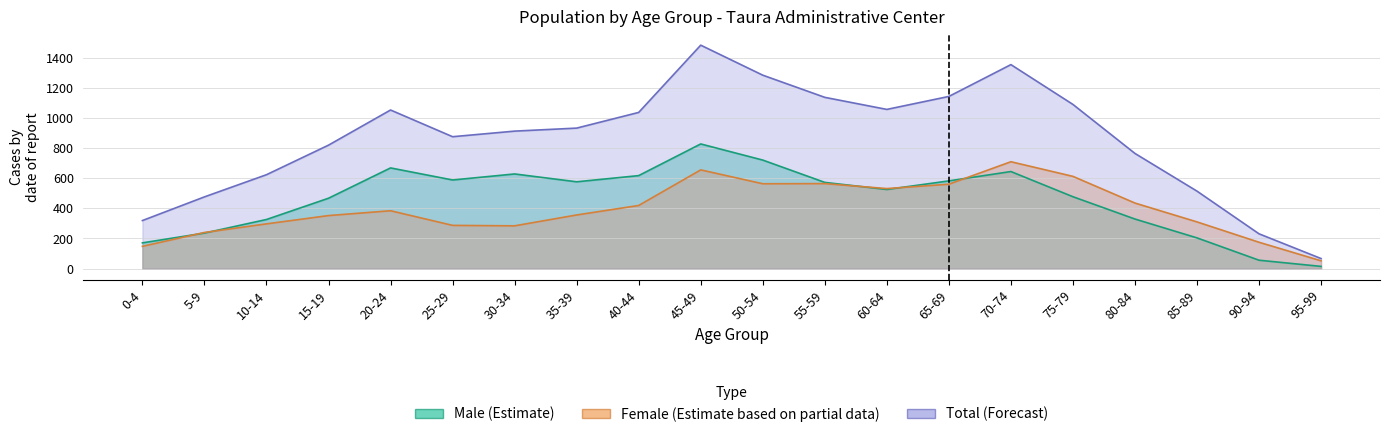

What position from the right is 5-9?

19